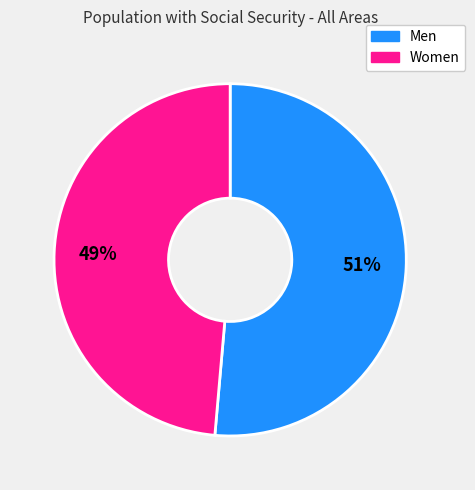

To the nearest percent, what is the average slice percentage?

50%